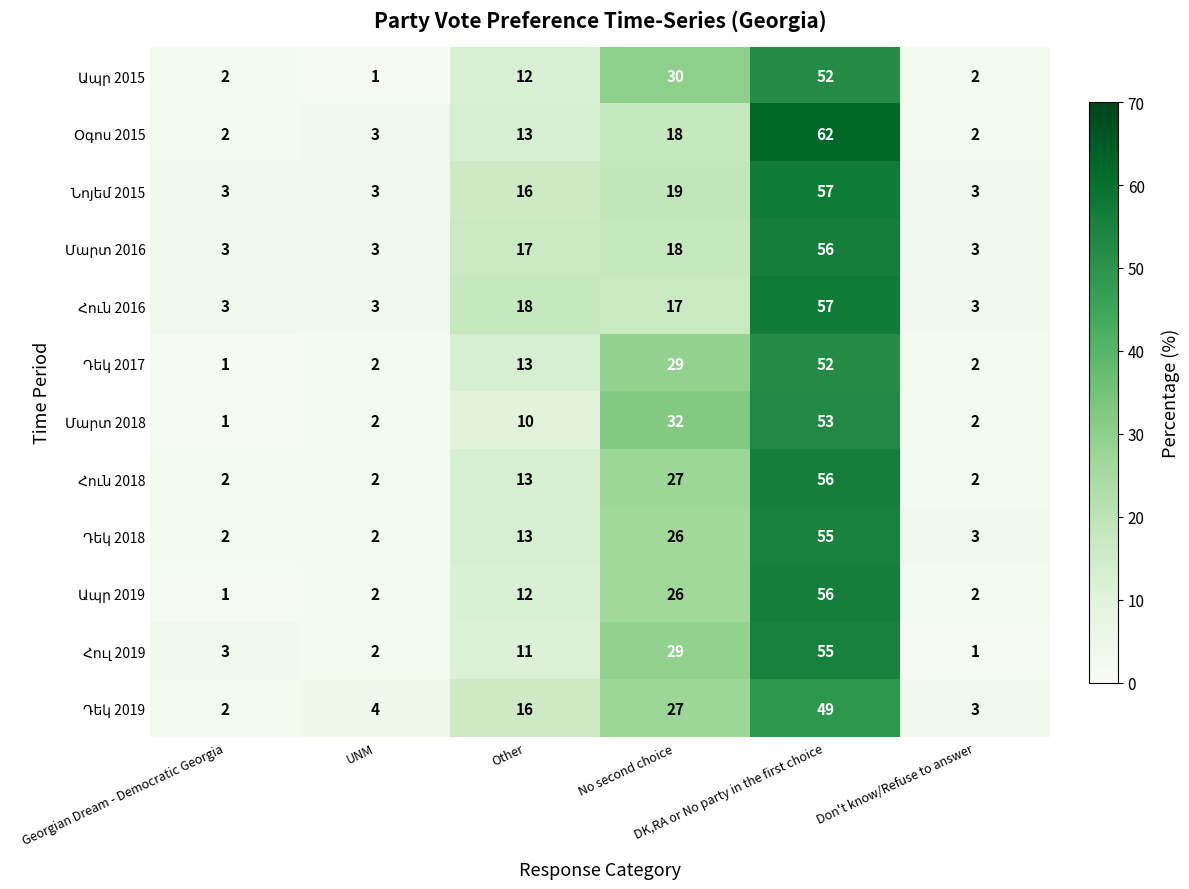

At how many categories does at least one series exceed 6?

3